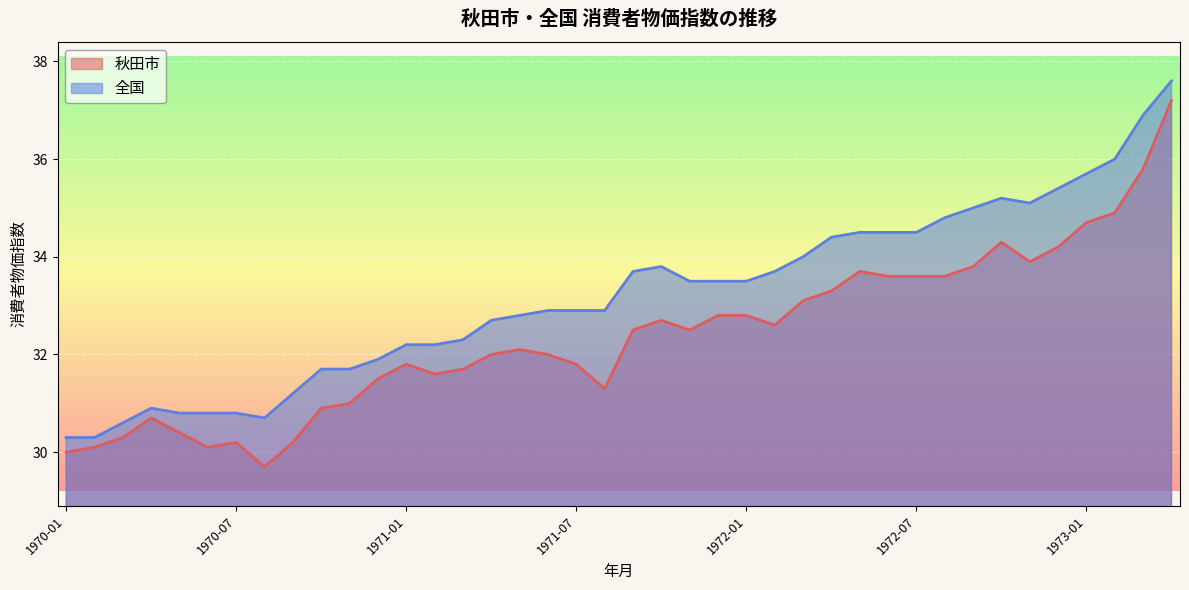

Reading left to right, what are all the values shown in this chart?

秋田市: 1970-01=30.0	1970-02=30.1	1970-03=30.3	1970-04=30.7	1970-05=30.4	1970-06=30.1	1970-07=30.2	1970-08=29.7	1970-09=30.2	1970-10=30.9	1970-11=31.0	1970-12=31.5	1971-01=31.8	1971-02=31.6	1971-03=31.7	1971-04=32.0	1971-05=32.1	1971-06=32.0	1971-07=31.8	1971-08=31.3	1971-09=32.5	1971-10=32.7	1971-11=32.5	1971-12=32.8	1972-01=32.8	1972-02=32.6	1972-03=33.1	1972-04=33.3	1972-05=33.7	1972-06=33.6	1972-07=33.6	1972-08=33.6	1972-09=33.8	1972-10=34.3	1972-11=33.9	1972-12=34.2	1973-01=34.7	1973-02=34.9	1973-03=35.8	1973-04=37.2
全国: 1970-01=30.3	1970-02=30.3	1970-03=30.6	1970-04=30.9	1970-05=30.8	1970-06=30.8	1970-07=30.8	1970-08=30.7	1970-09=31.2	1970-10=31.7	1970-11=31.7	1970-12=31.9	1971-01=32.2	1971-02=32.2	1971-03=32.3	1971-04=32.7	1971-05=32.8	1971-06=32.9	1971-07=32.9	1971-08=32.9	1971-09=33.7	1971-10=33.8	1971-11=33.5	1971-12=33.5	1972-01=33.5	1972-02=33.7	1972-03=34.0	1972-04=34.4	1972-05=34.5	1972-06=34.5	1972-07=34.5	1972-08=34.8	1972-09=35.0	1972-10=35.2	1972-11=35.1	1972-12=35.4	1973-01=35.7	1973-02=36.0	1973-03=36.9	1973-04=37.6